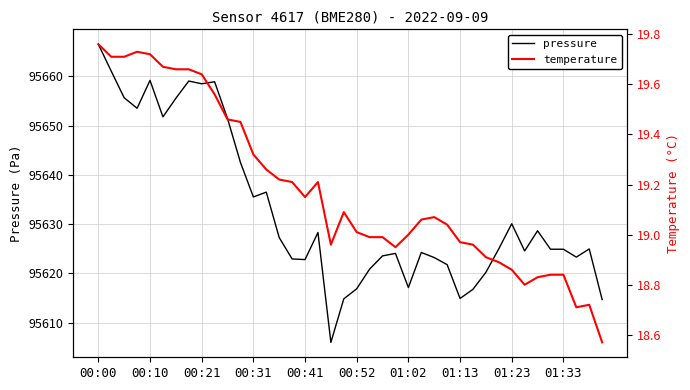

The pressure series shows 95658.5 at 00:21. True or false?

True